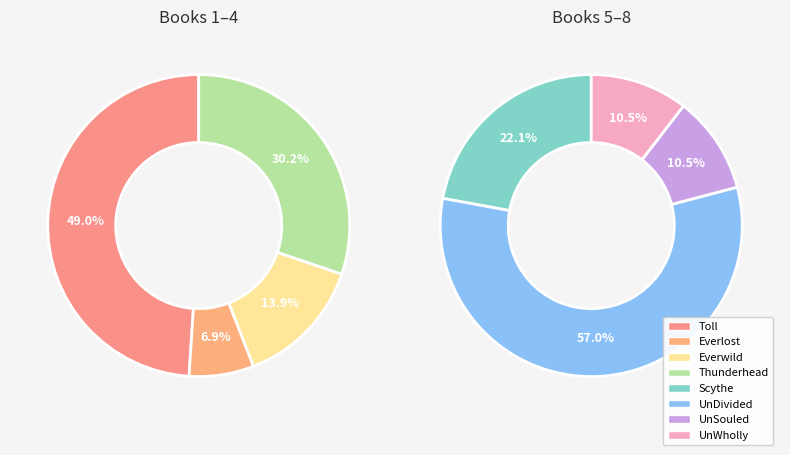

Is it true that Everlost is 15% of the pie?

False